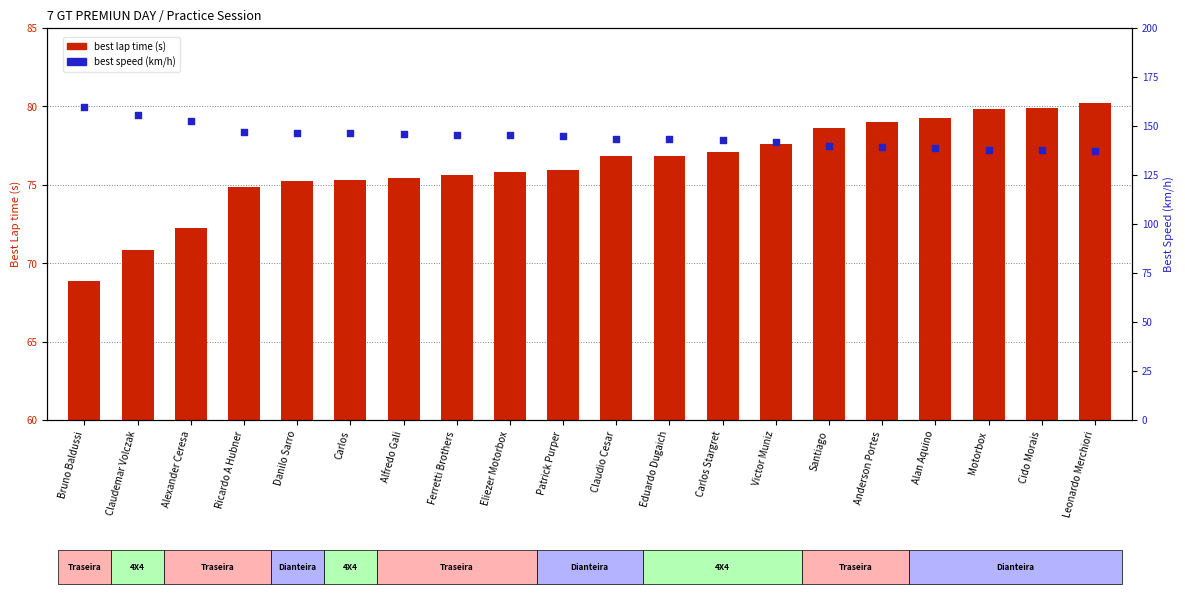

What are all the series names shown in the legend?

best lap time (s), best speed (km/h)